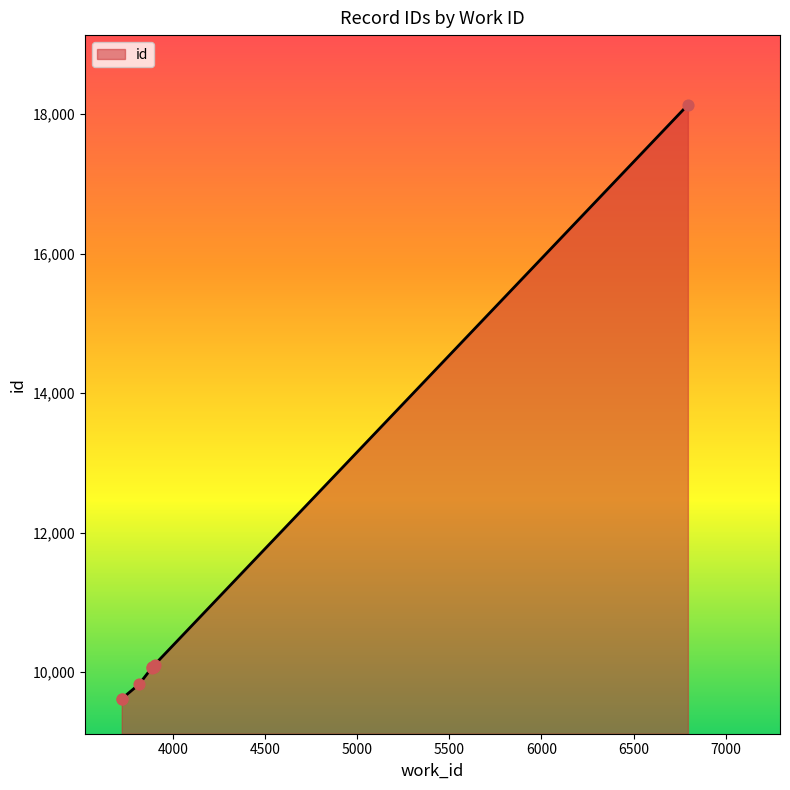

Approximately how many times larger is the value at 3816 compared to 3885?

1.0